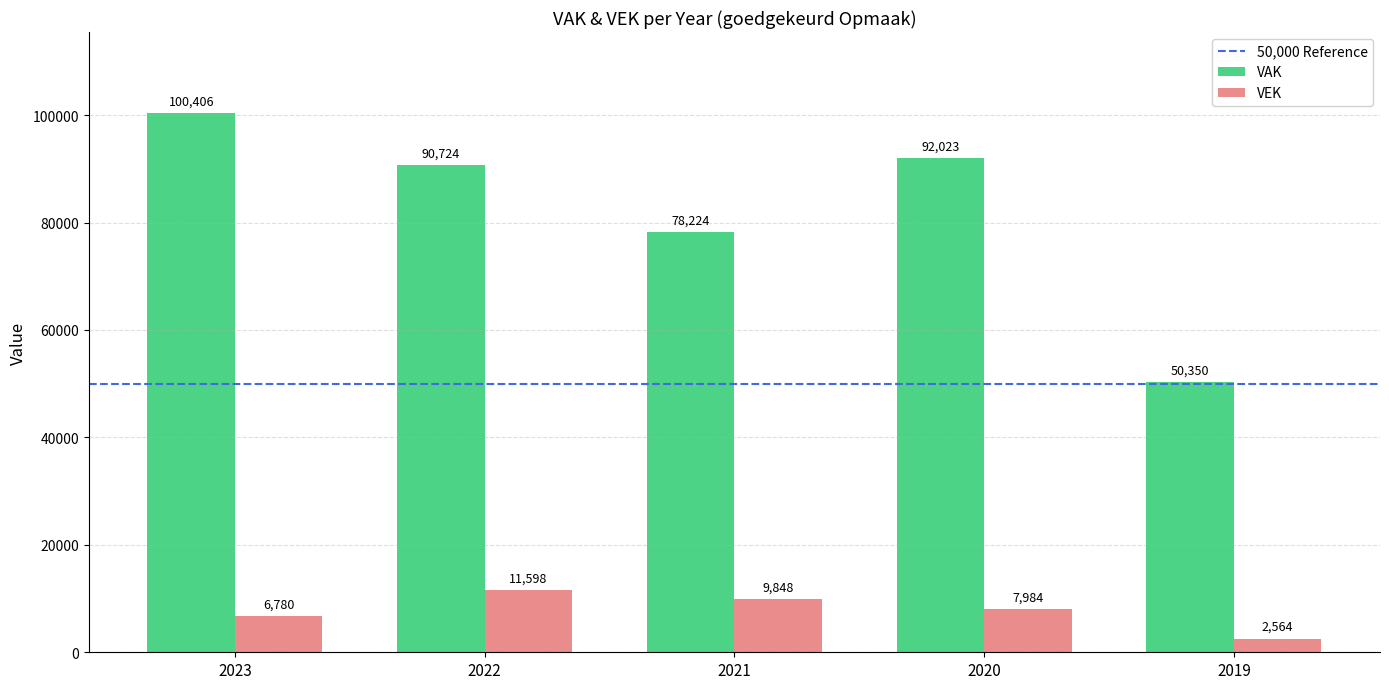

What is the value of the VAK bar at the 5th from the left?

50350